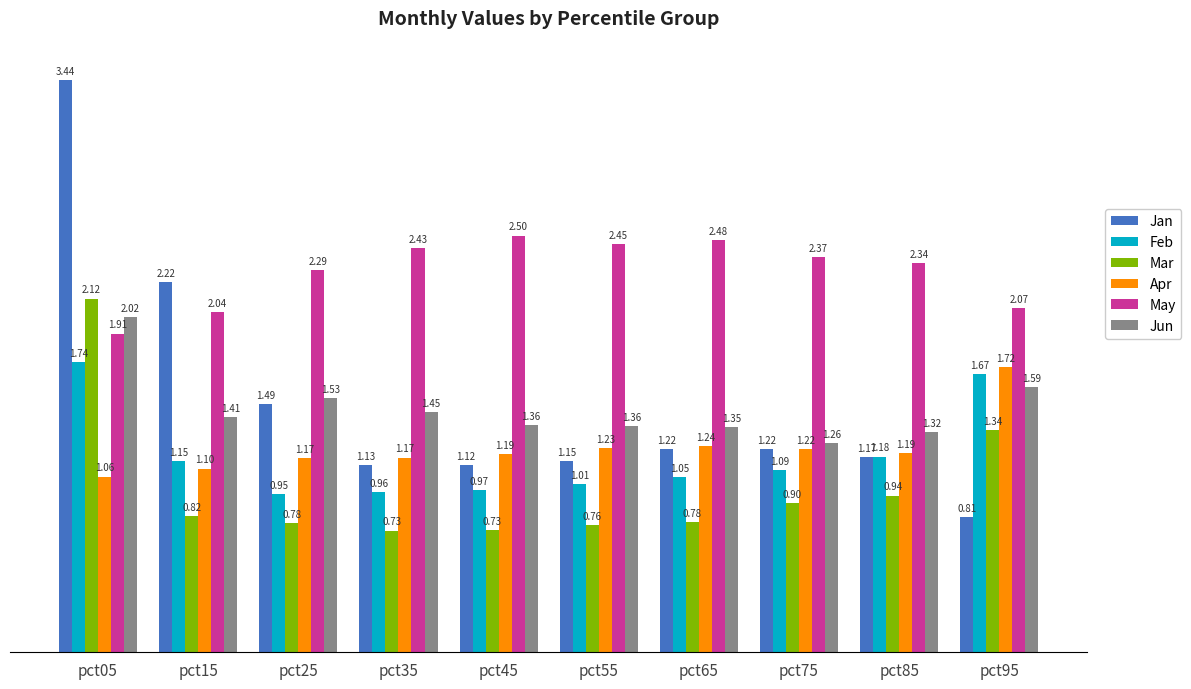

Is the value of Jun at pct55 greater than the value of May at pct95?

No